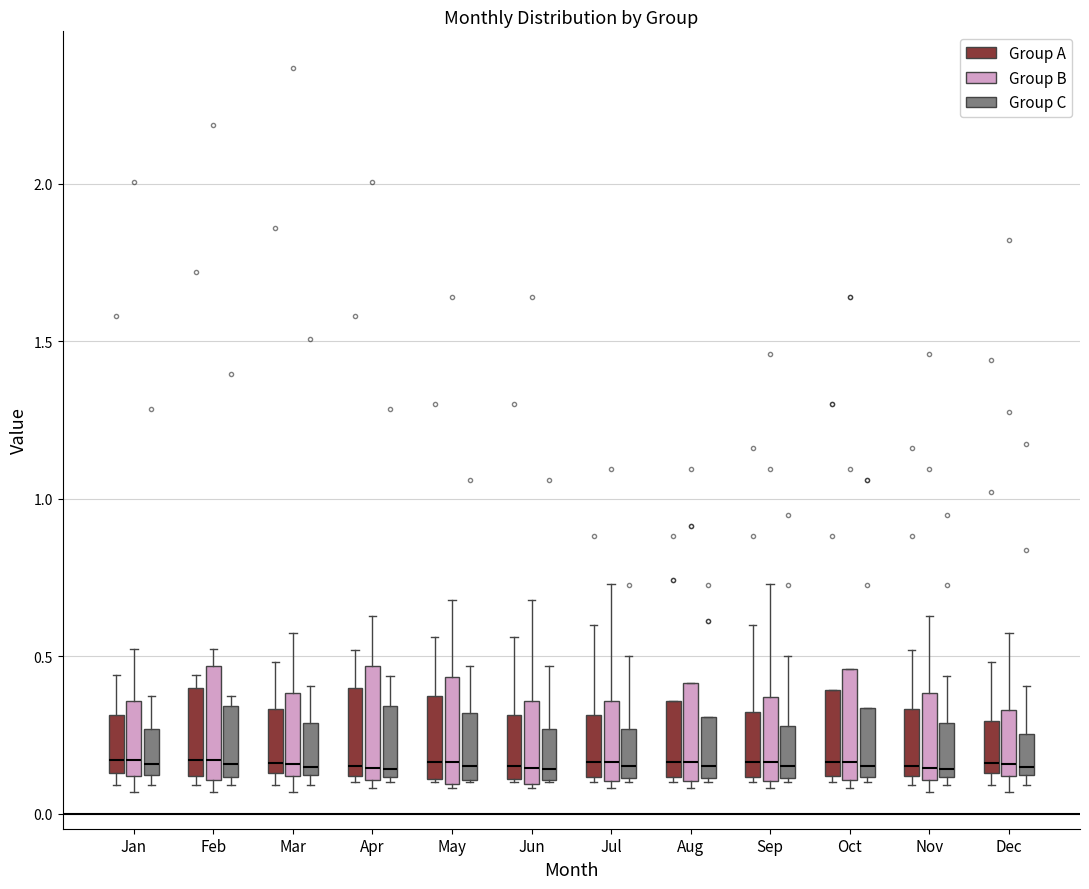

Where is the lower edge of the box for Aug (Group C) on the y-axis? The values are not printed on the chart, so give them approximately, as read against the axis.

0.10